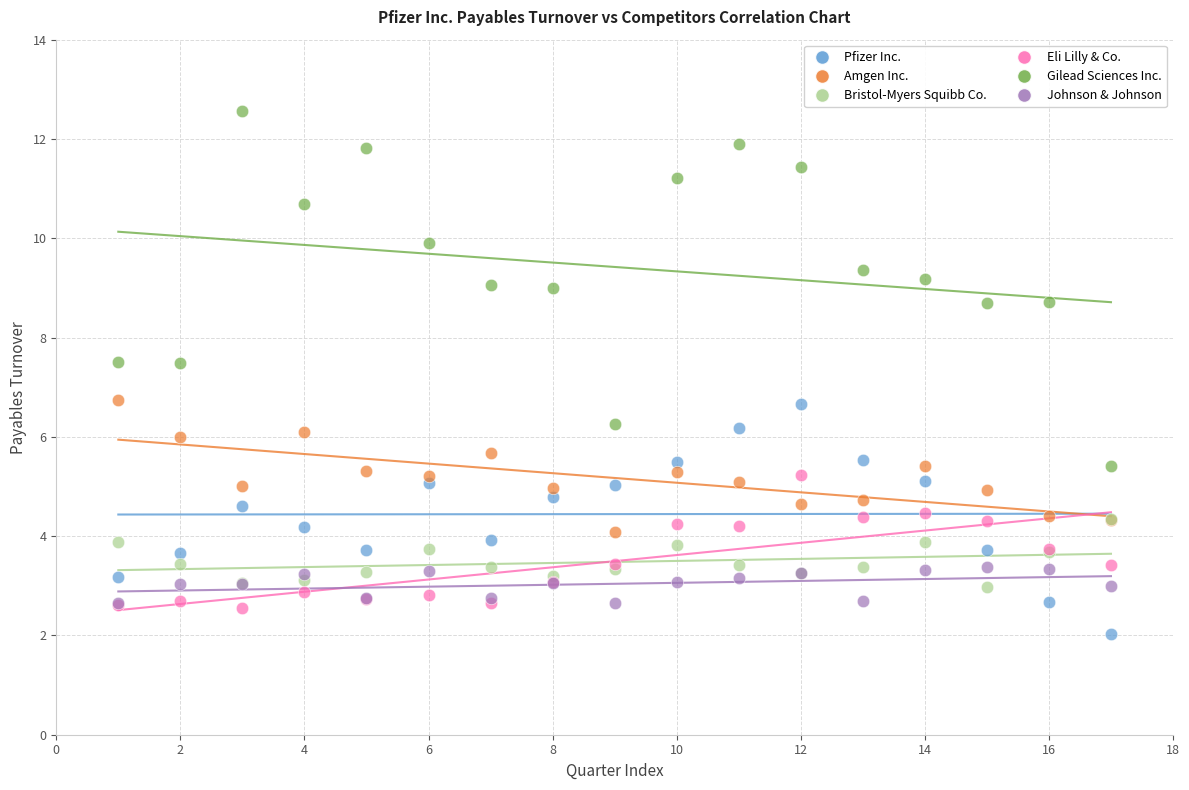

What are all the series names shown in the legend?

Pfizer Inc., Amgen Inc., Bristol-Myers Squibb Co., Eli Lilly & Co., Gilead Sciences Inc., Johnson & Johnson